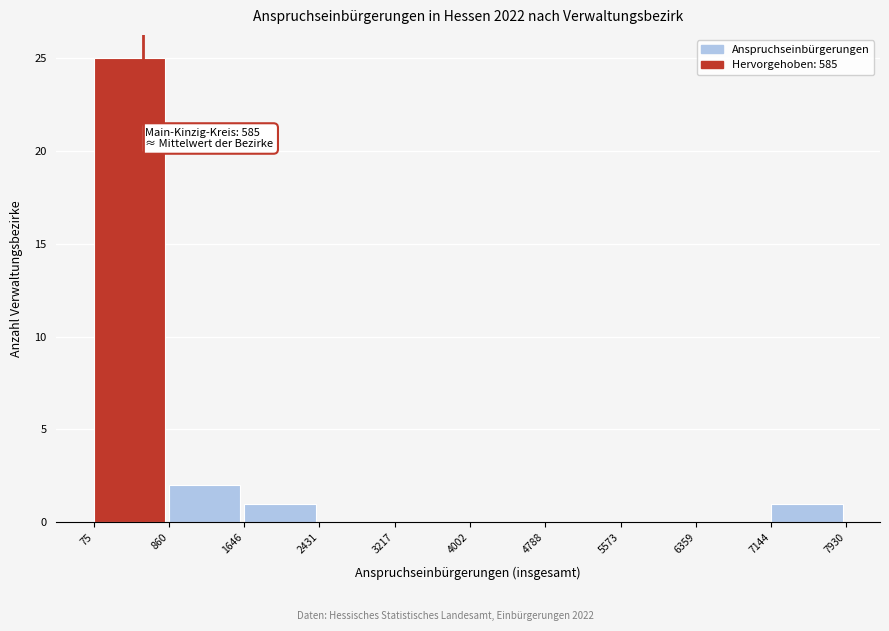

Which range on the x-axis has the tallest bar?

75 to 860